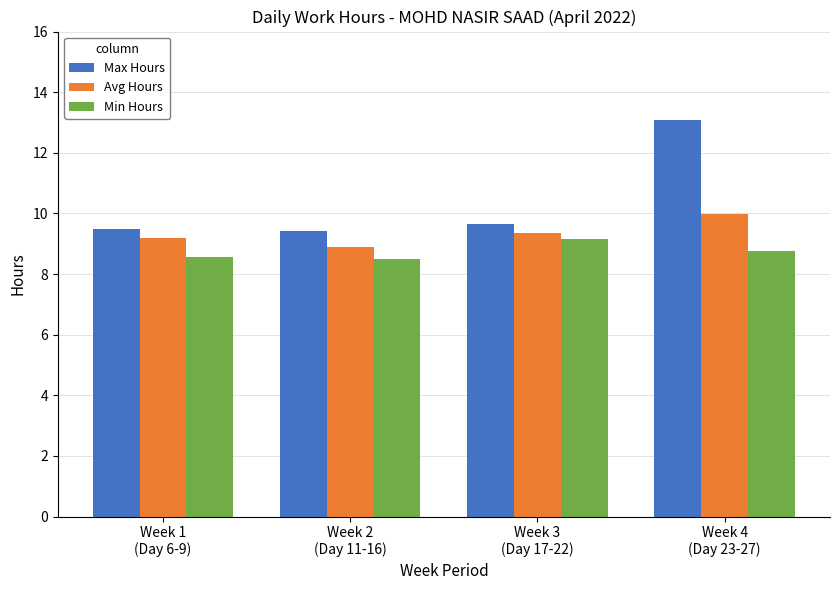

What is the sum of the Max Hours values at Week 2
(Day 11-16) and Week 1
(Day 6-9)?

18.9